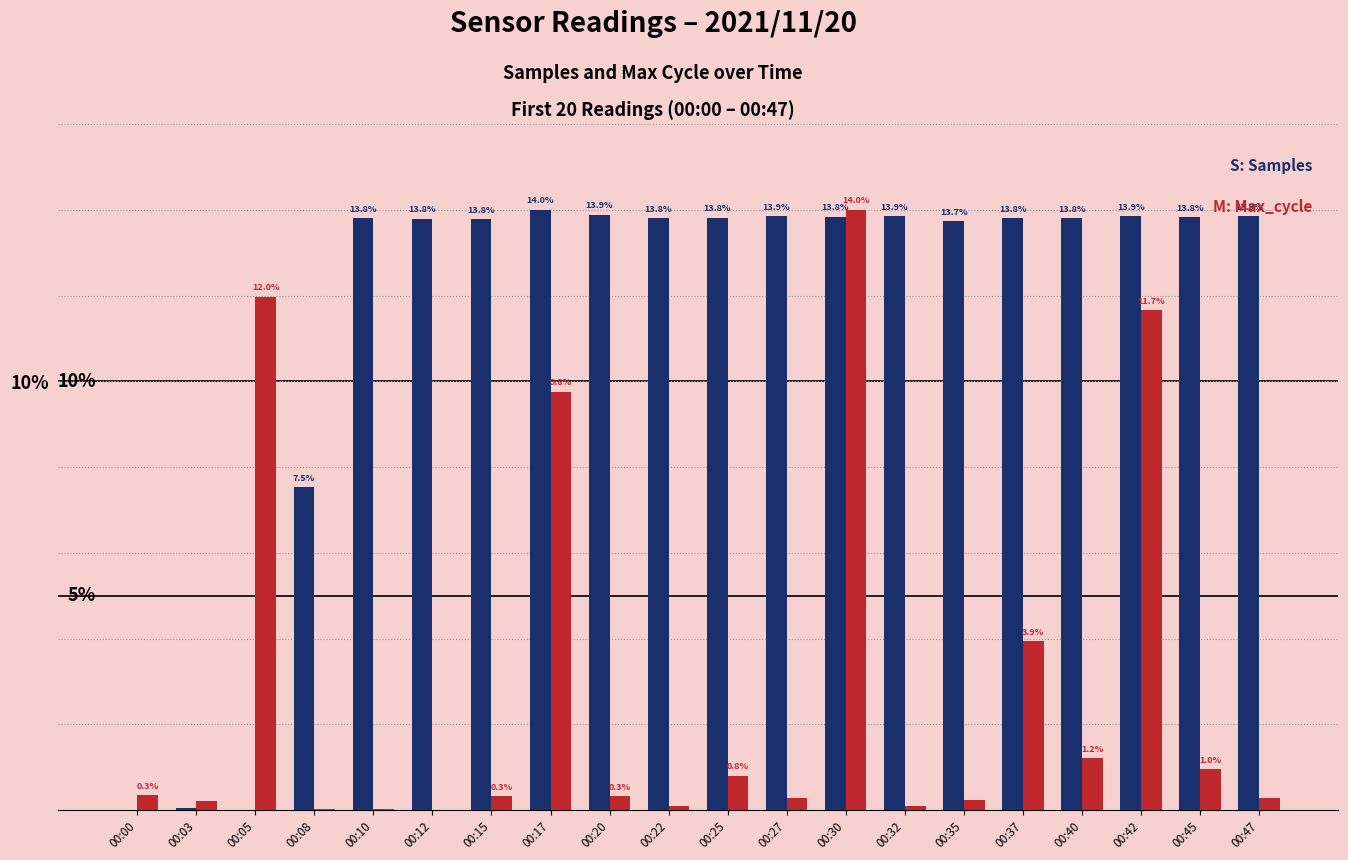

At which category is the sum across all series the highest?

00:30